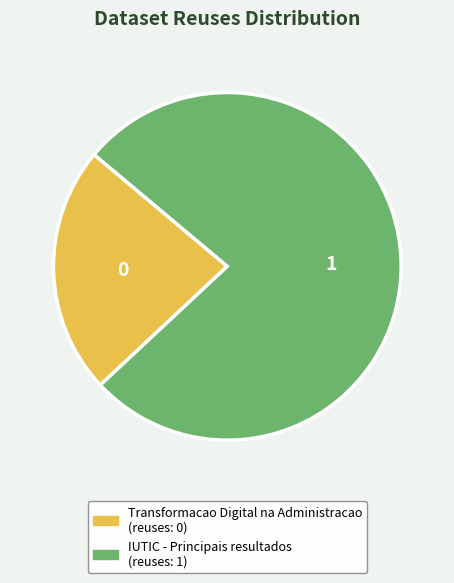

Is it true that IUTIC - Principais resultados is 87% of the pie?

False